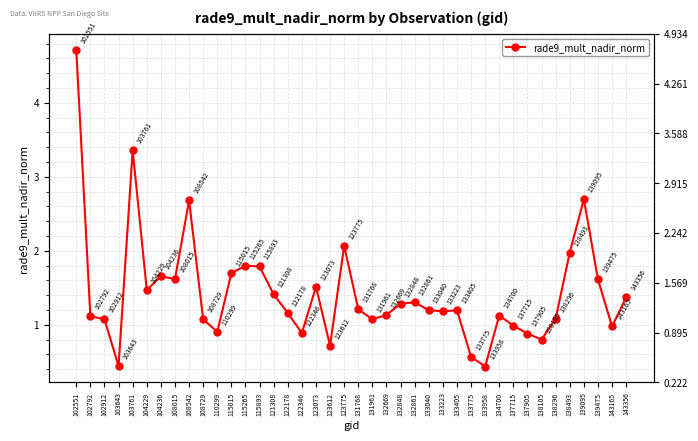

Is this an area chart (filled region under the line)?

No